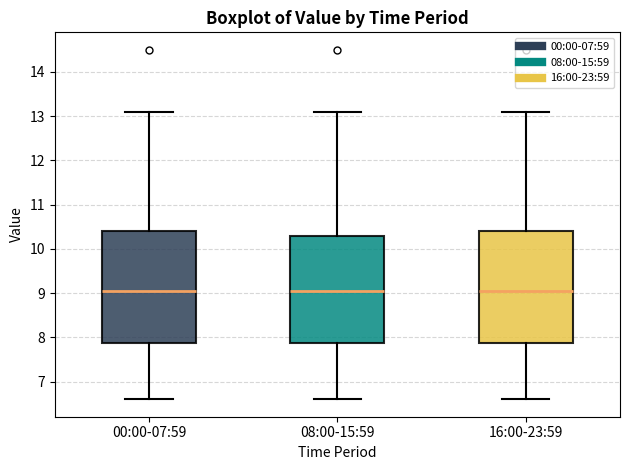

Where is the upper edge of the box for 16:00-23:59 on the y-axis? The values are not printed on the chart, so give them approximately, as read against the axis.

10.4